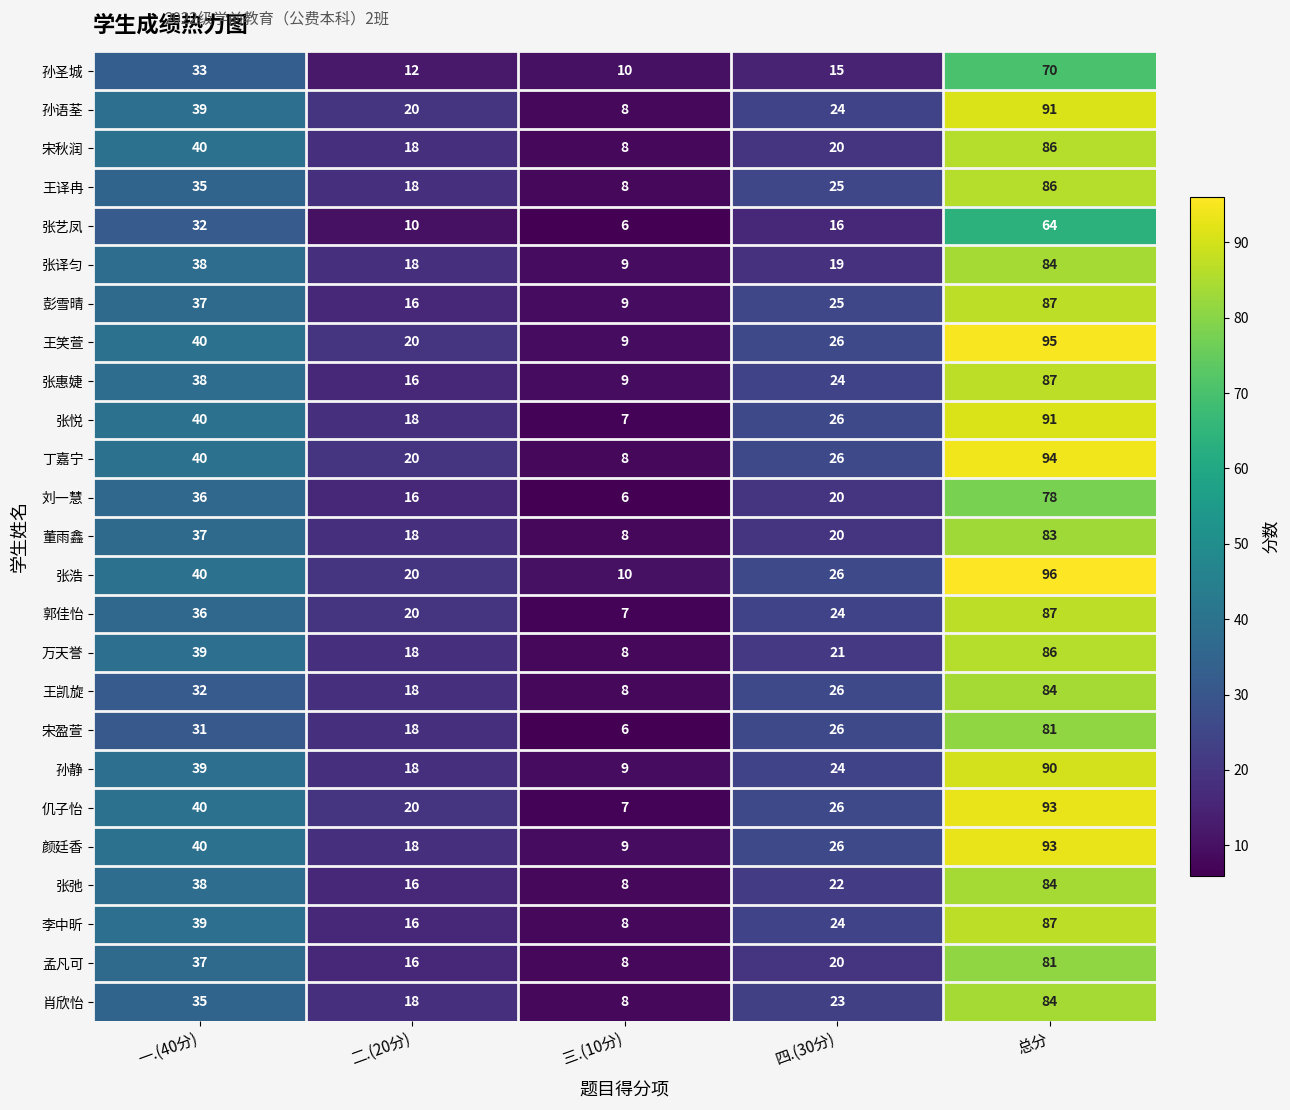

At how many categories does at least one series exceed 42?

1